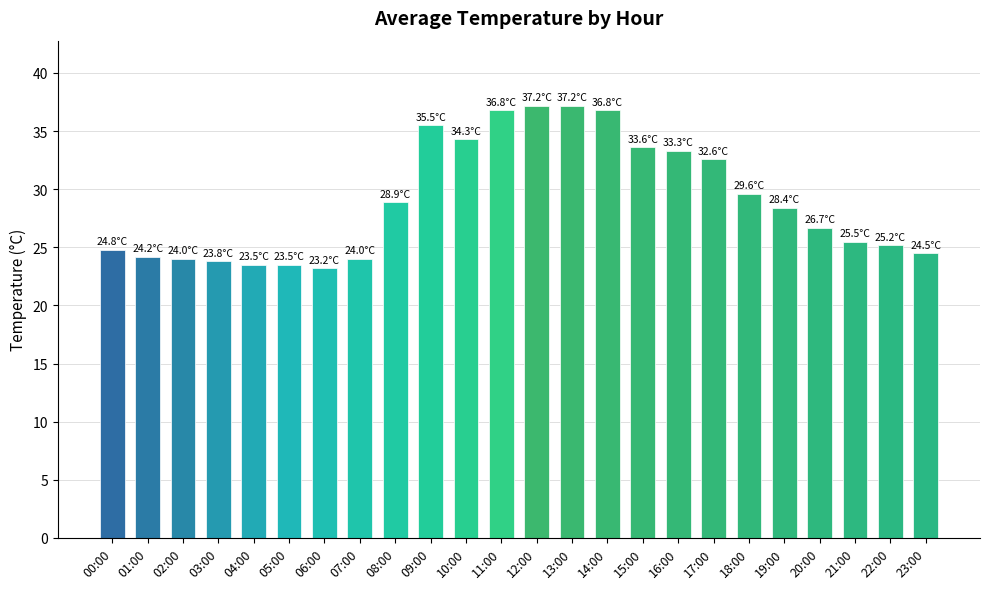

What is the difference between the maximum and minimum values?

14.0